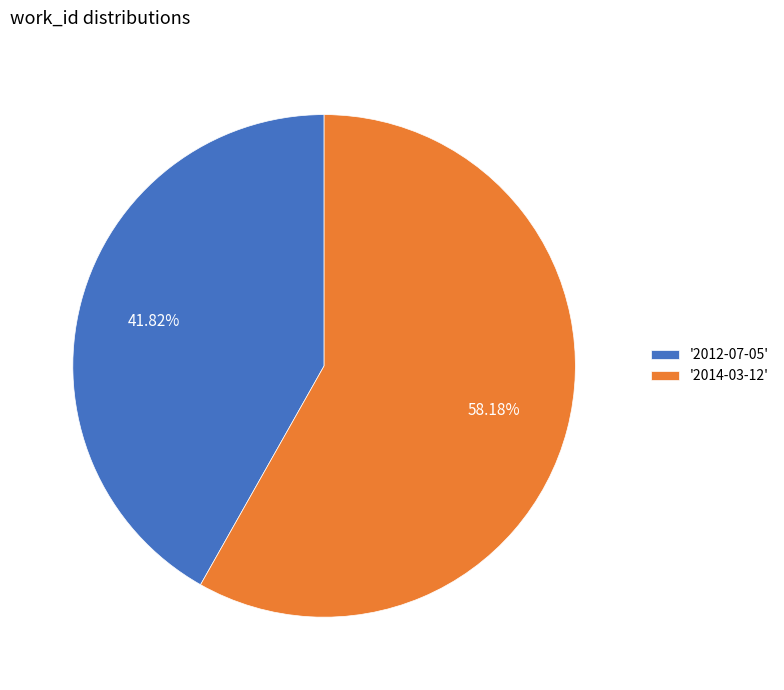

Approximately how many times larger is the value at '2012-07-05' compared to '2014-03-12'?

0.7